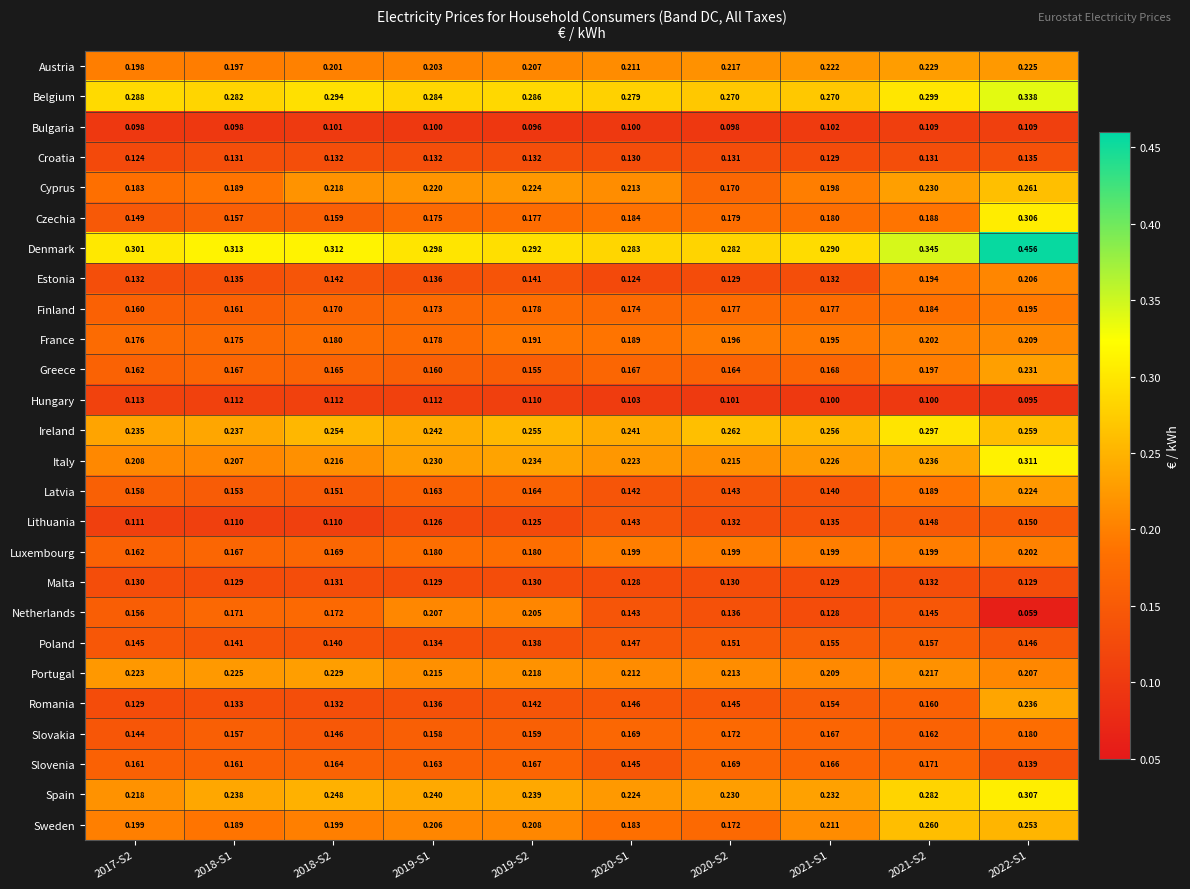

Which series has the largest range (max minus min)?

Denmark